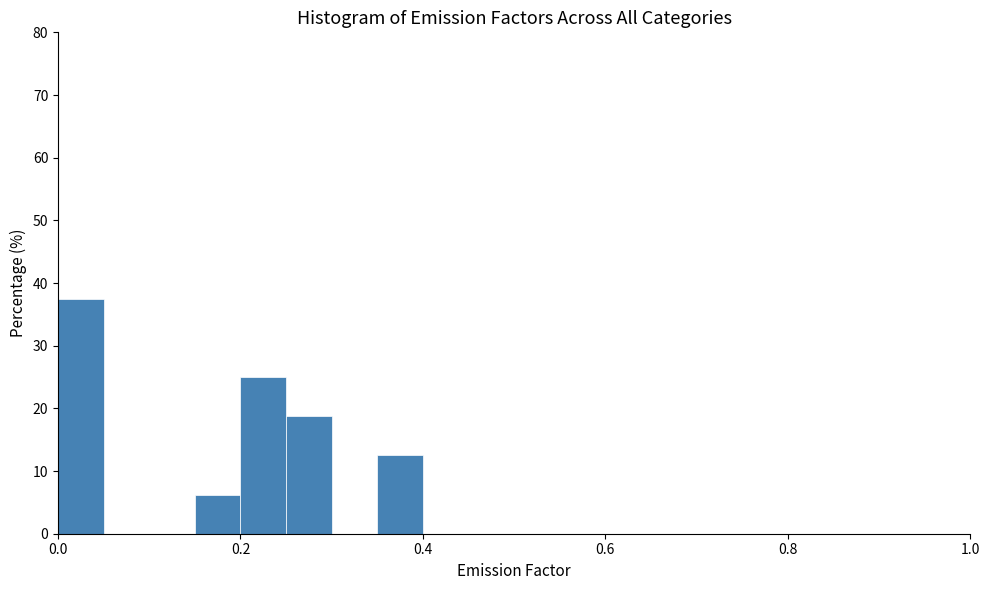

Around what value on the x-axis is the tallest bar? Give the approximate position of its centre, as read against the axis.

0.02